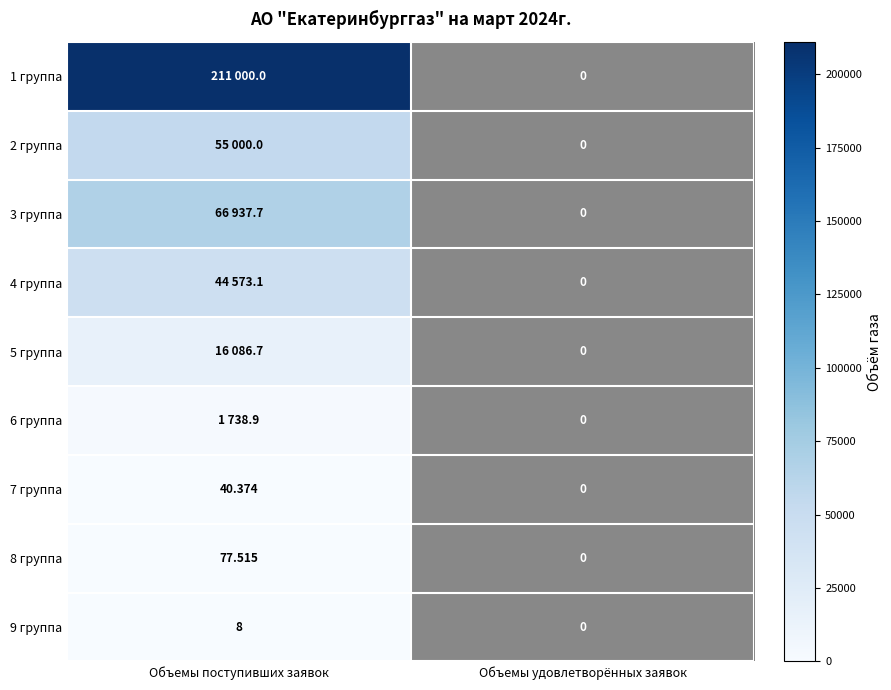

List the labels in order of 8 группа value, largest first.

Объемы поступивших заявок, Объемы удовлетворённых заявок